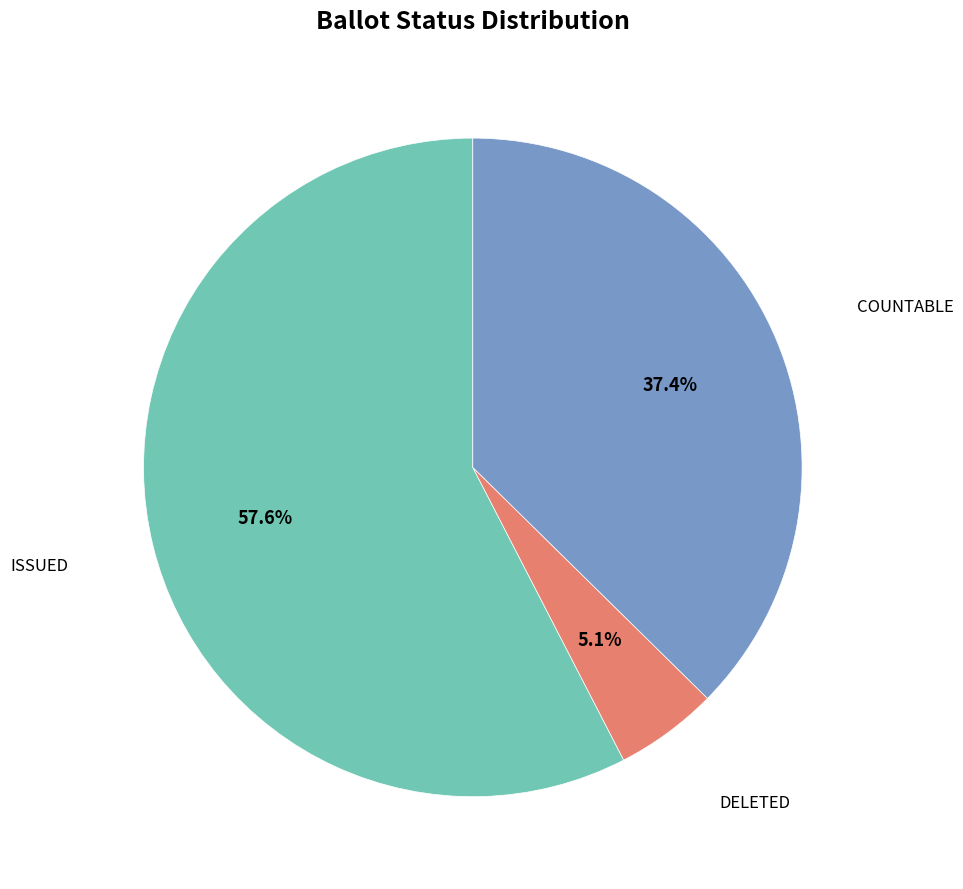

Is there a majority slice in this chart?

Yes